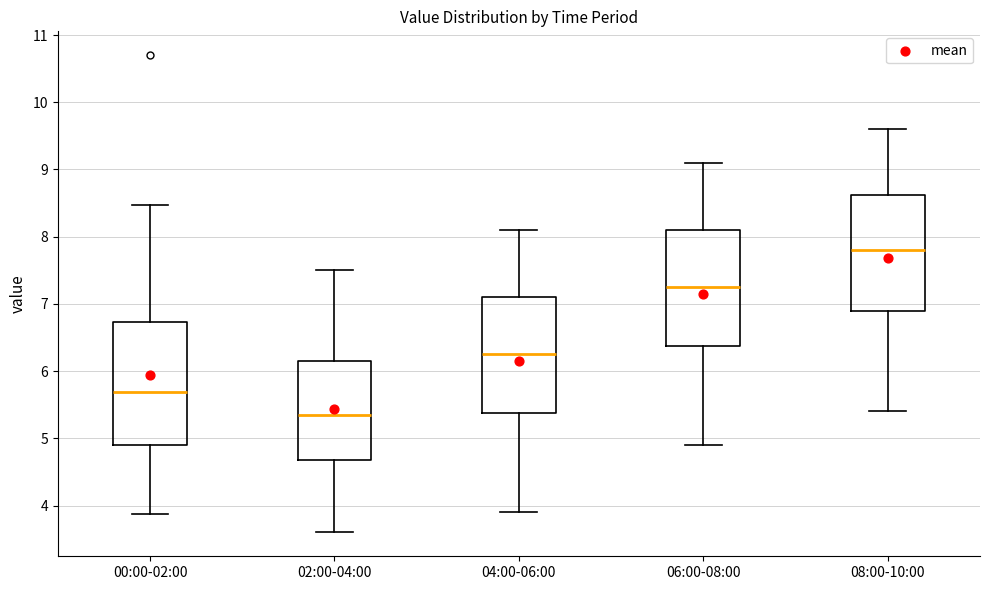

Where does the median line of the box for 06:00-08:00 sit on the y-axis? The values are not printed on the chart, so give them approximately, as read against the axis.

7.3